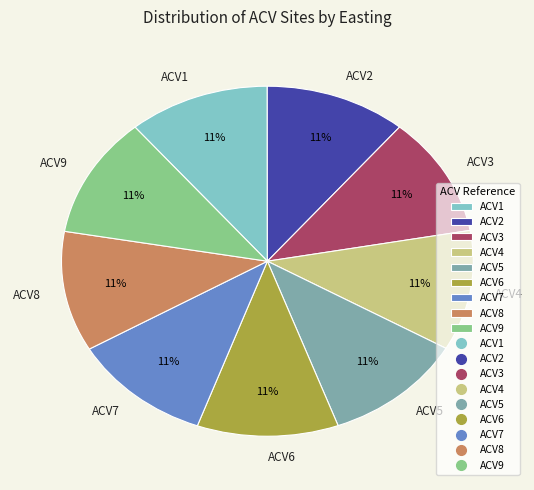

How many segments does this pie chart have?

9